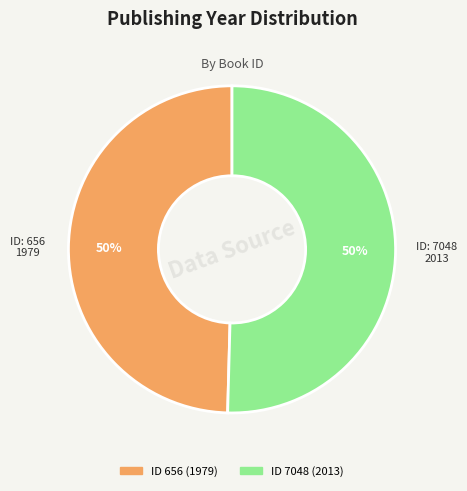

To the nearest percent, what is the average slice percentage?

50%